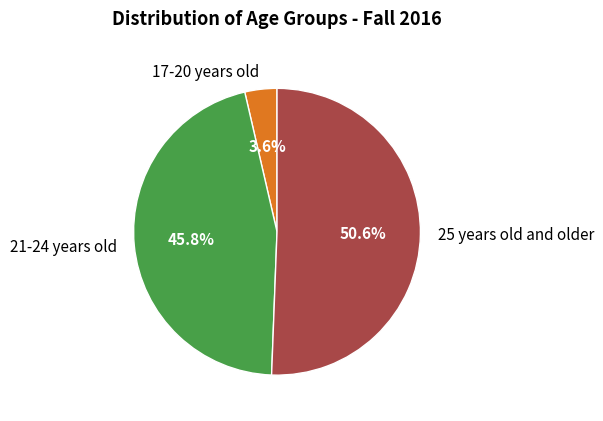

To the nearest percent, what is the combined percentage of 21-24 years old and 25 years old and older?

96%